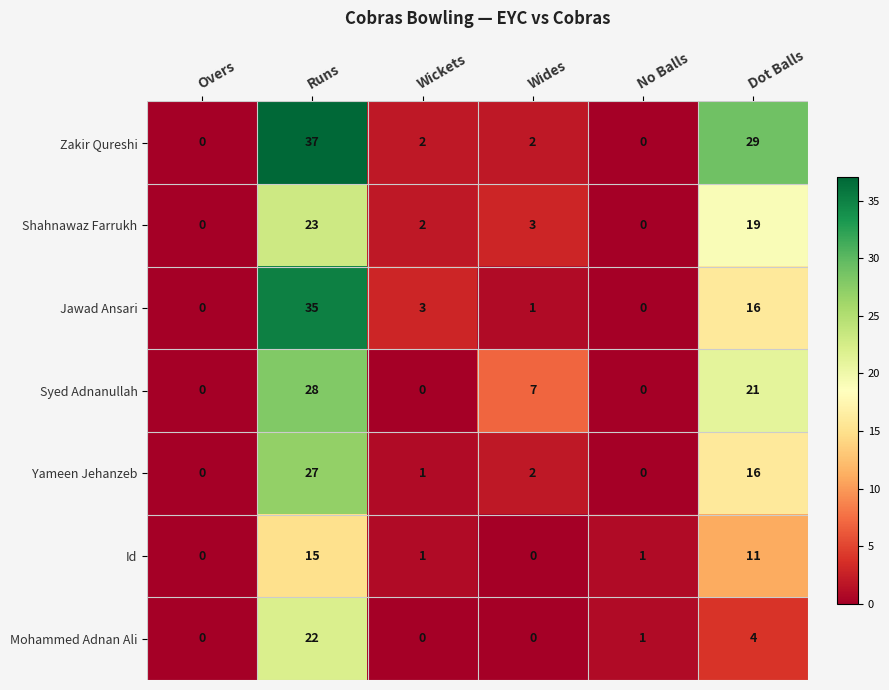

At how many categories does at least one series exceed 20?

2